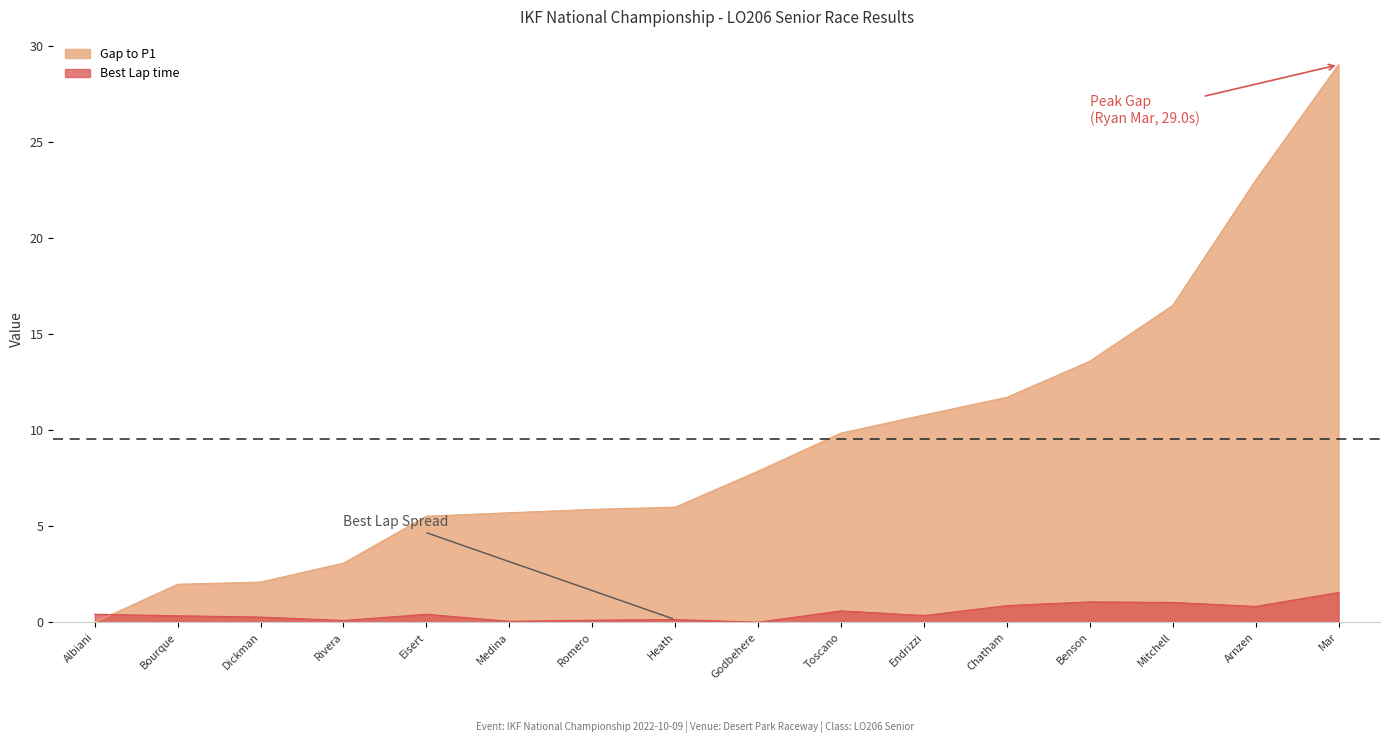

Is it true that Gap to P1 equals 6.2 at Mitchell?

False